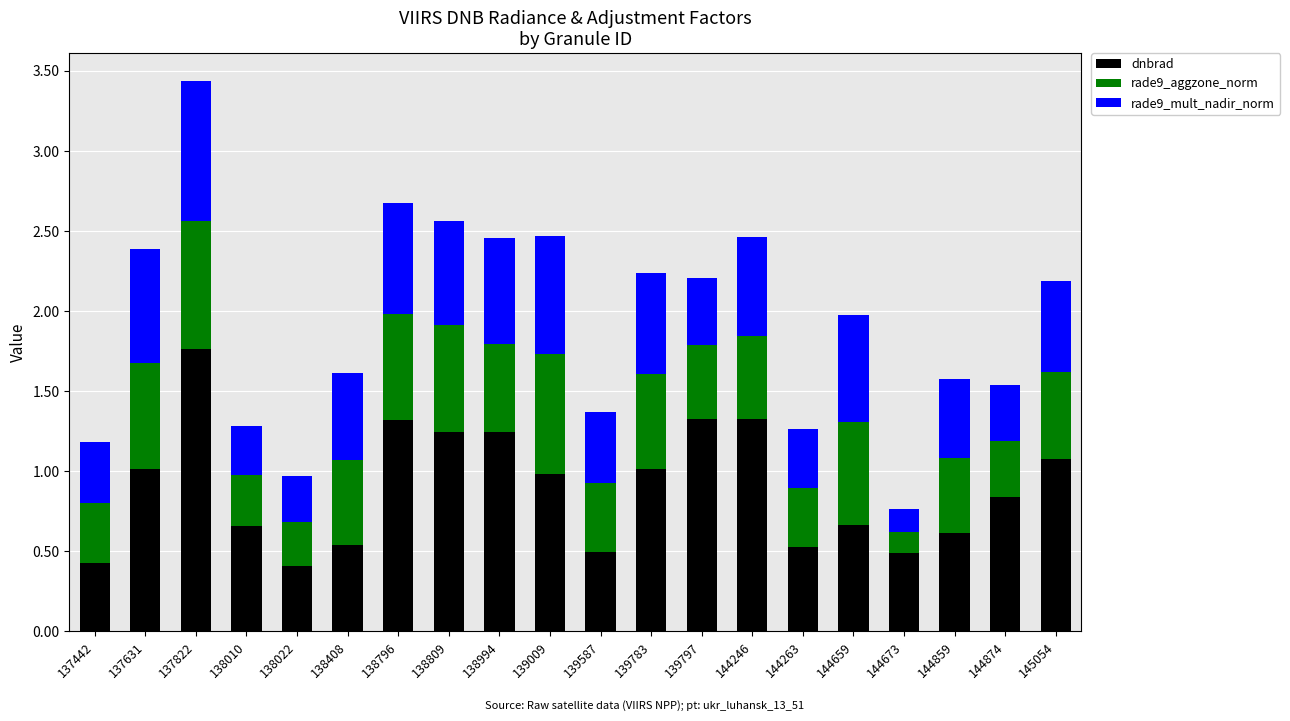

At which category is the sum across all series the highest?

137822